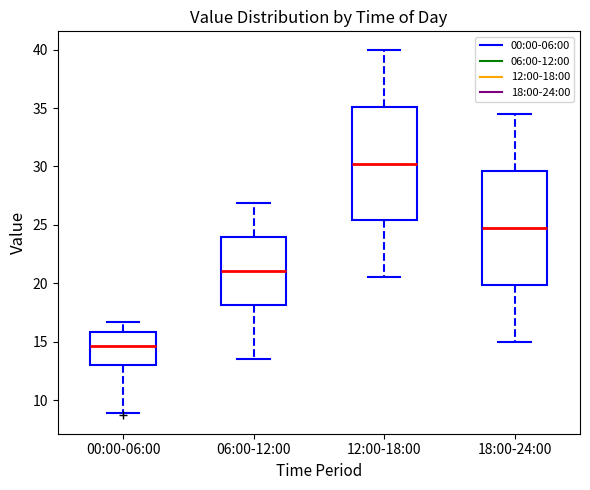

Reading left to right, transcribe this box plot: for each box, give where its median line is, the range the box spans, and where its two whiskers end, as read against the y-axis. The values are not printed on the chart, so give them approximately, as read against the axis.

00:00-06:00: median 14.5, box 13.0 to 16.0, whiskers 9.0 to 16.5
06:00-12:00: median 21.0, box 18.0 to 24.0, whiskers 13.5 to 27.0
12:00-18:00: median 30.5, box 25.5 to 35.0, whiskers 20.5 to 40.0
18:00-24:00: median 25.0, box 20.0 to 29.5, whiskers 15.0 to 34.5